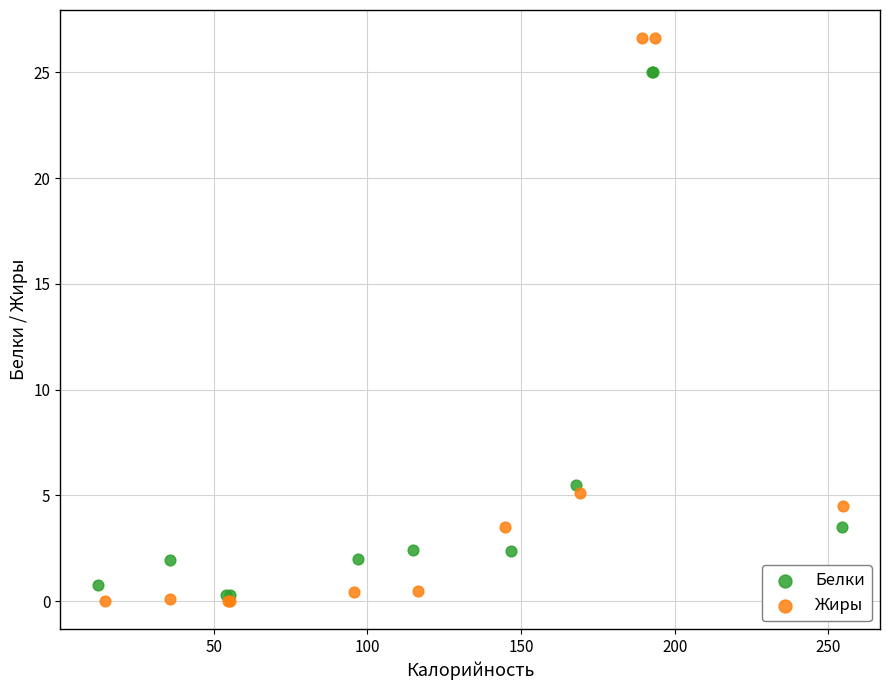

Which series has the largest Y range (max minus min)?

Жиры